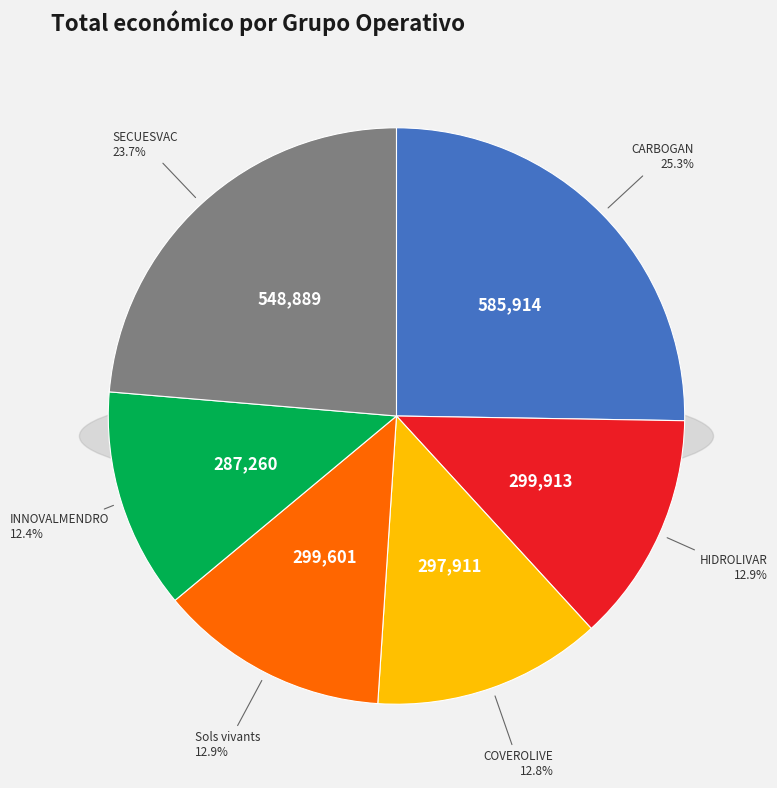

Which has a higher value, Sols vivants or HIDROLIVAR?

HIDROLIVAR